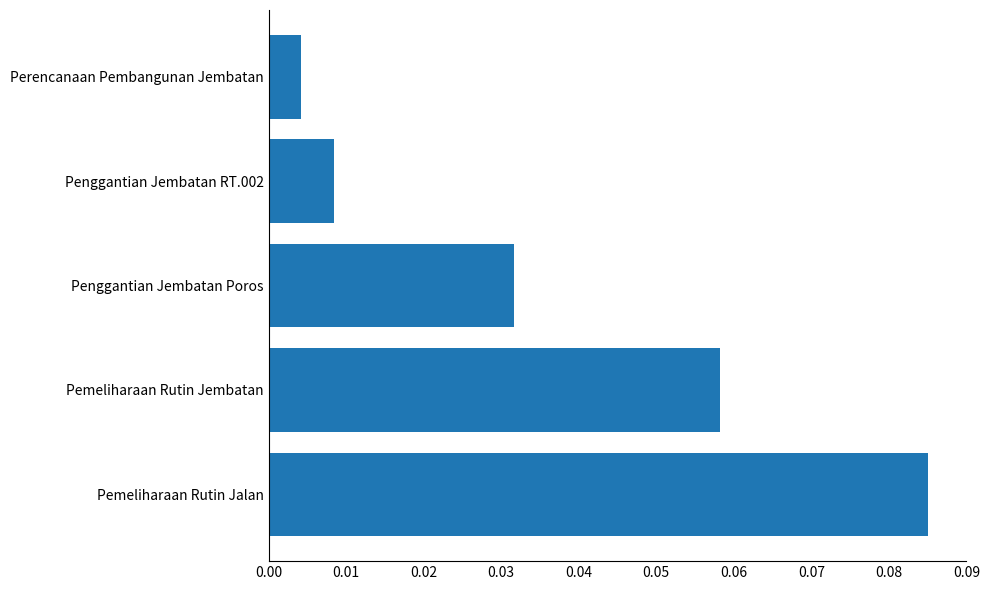

How many bars are there in total?

5